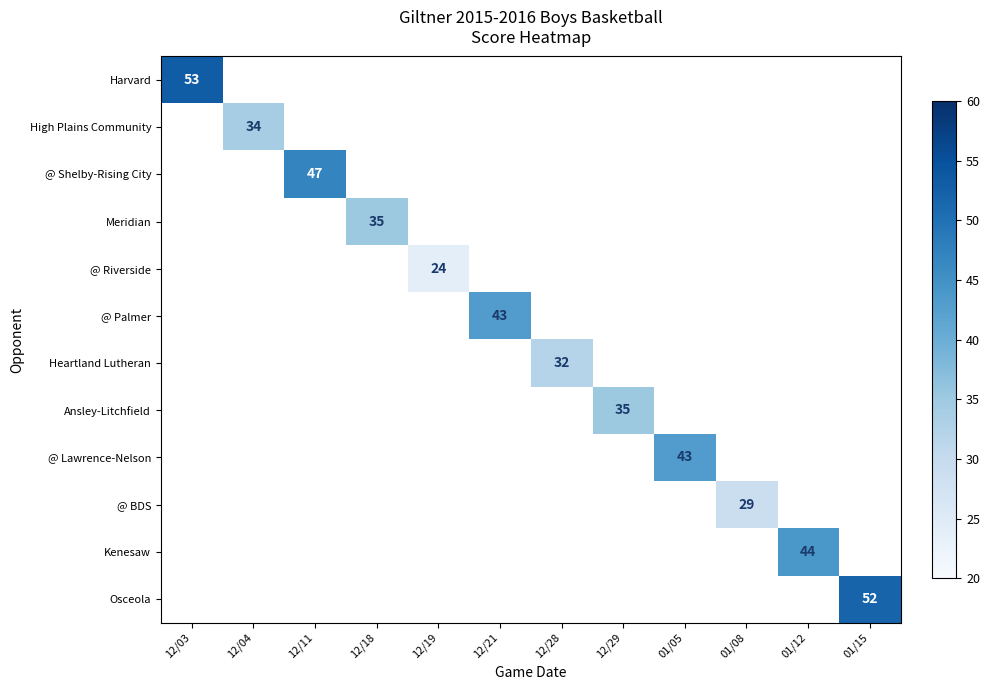

Which label corresponds to the smallest value in the chart?

12/19